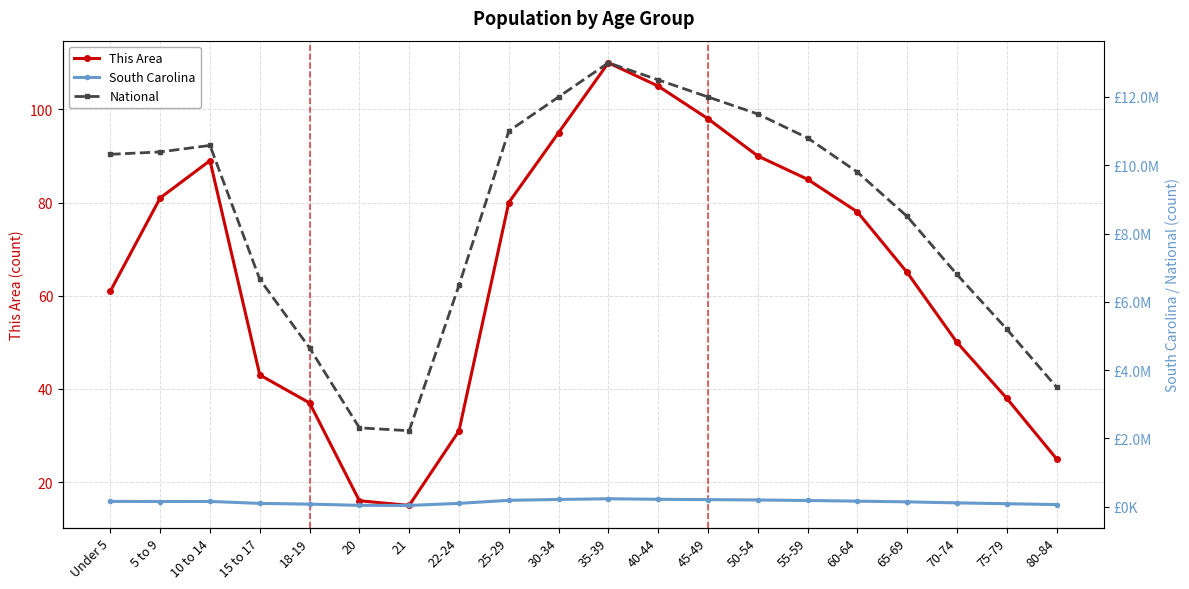

At 70-74, list the series in order from largest to smallest.

National, South Carolina, This Area